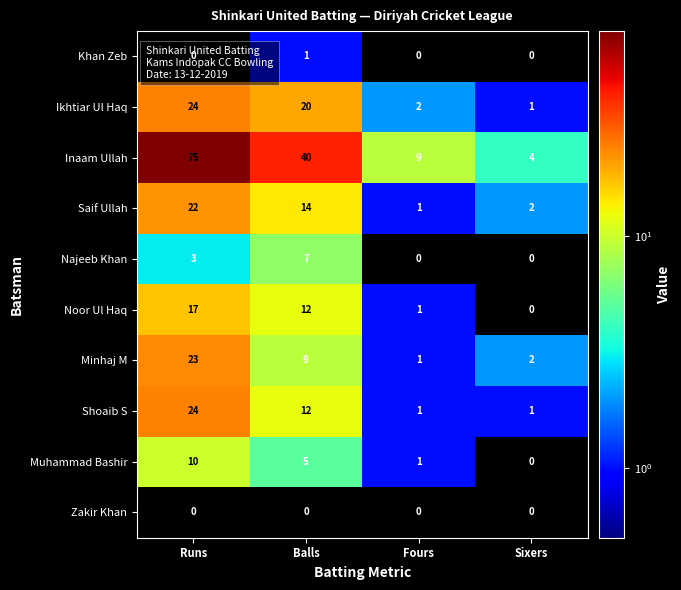

At how many categories does at least one series exceed 70?

1